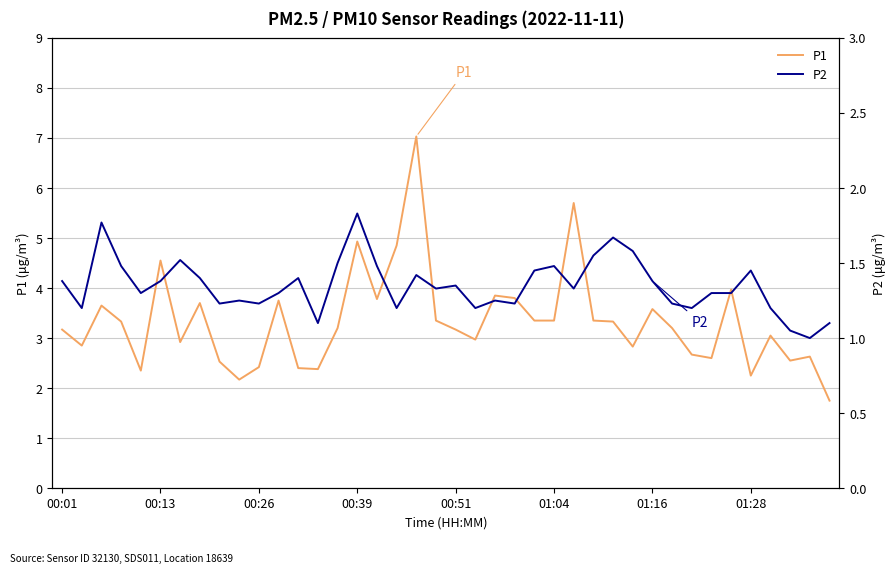

List the series in order of their overall mean, lowest first.

P2, P1